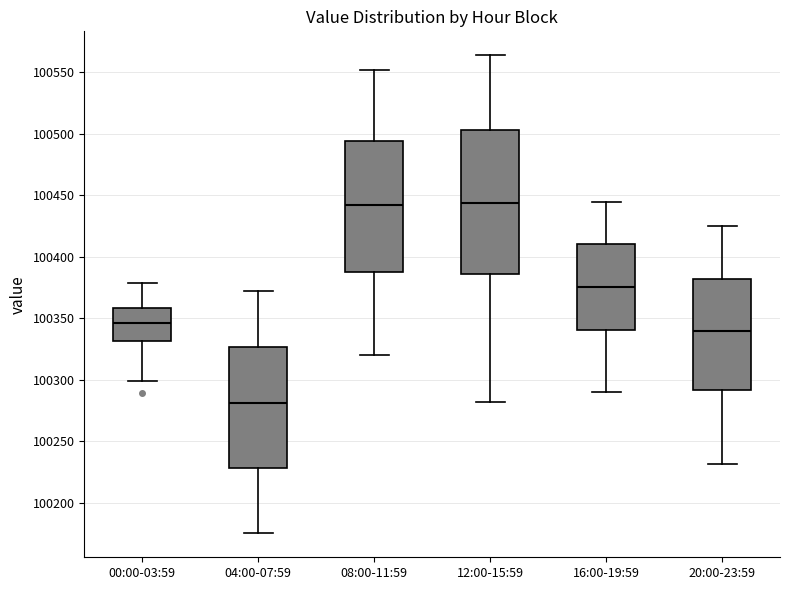

Reading left to right, transcribe this box plot: for each box, give where its median line is, the range the box spans, and where its two whiskers end, as read against the y-axis. The values are not printed on the chart, so give them approximately, as read against the axis.

00:00-03:59: median 100345, box 100330 to 100360, whiskers 100300 to 100380
04:00-07:59: median 100280, box 100230 to 100325, whiskers 100175 to 100370
08:00-11:59: median 100440, box 100390 to 100495, whiskers 100320 to 100550
12:00-15:59: median 100445, box 100385 to 100505, whiskers 100280 to 100565
16:00-19:59: median 100375, box 100340 to 100410, whiskers 100290 to 100445
20:00-23:59: median 100340, box 100290 to 100380, whiskers 100230 to 100425